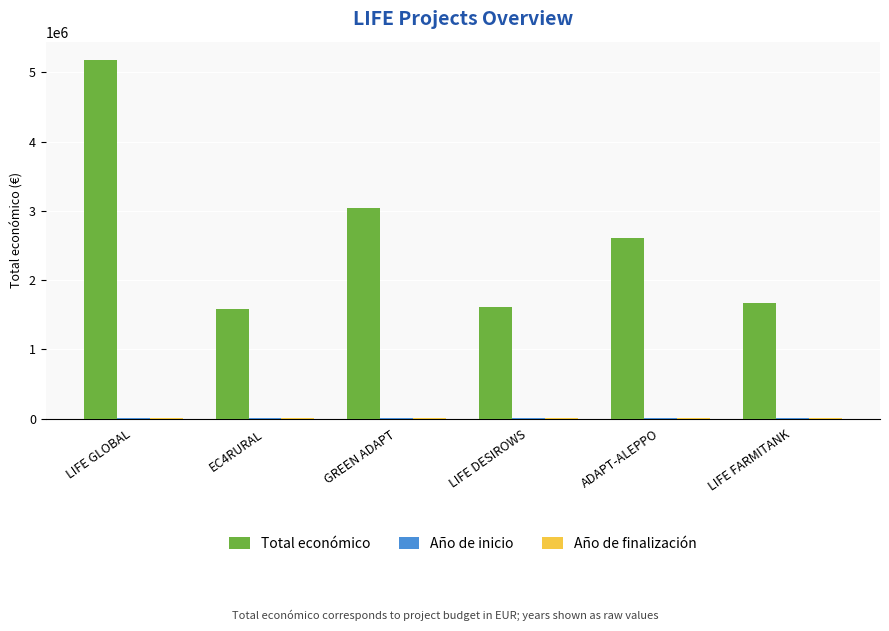

Between LIFE GLOBAL and ADAPT-ALEPPO, which series saw the biggest shift?

Total económico